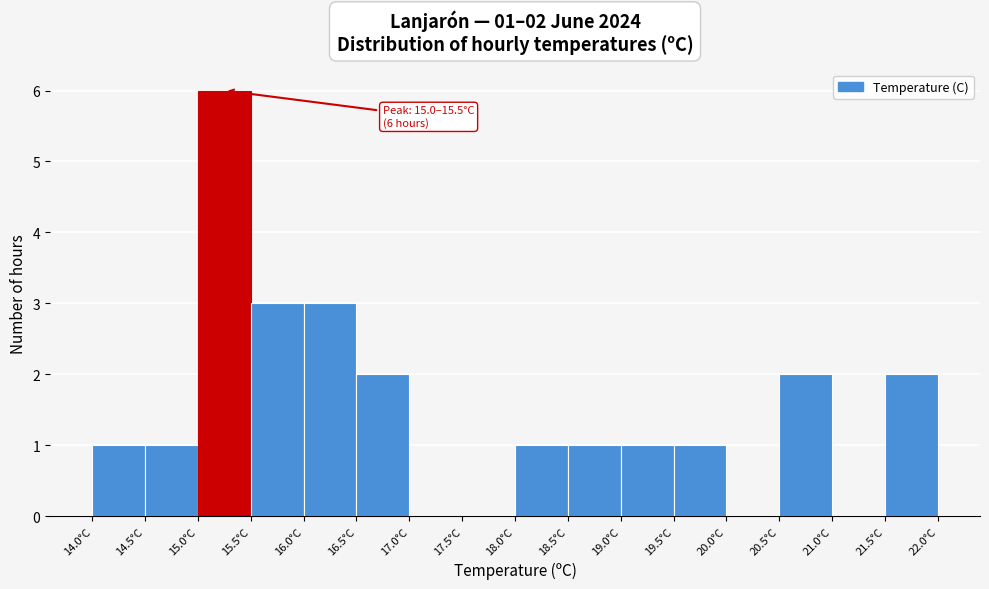

Over which range of the x-axis is the bar tallest?

15.0 to 15.5